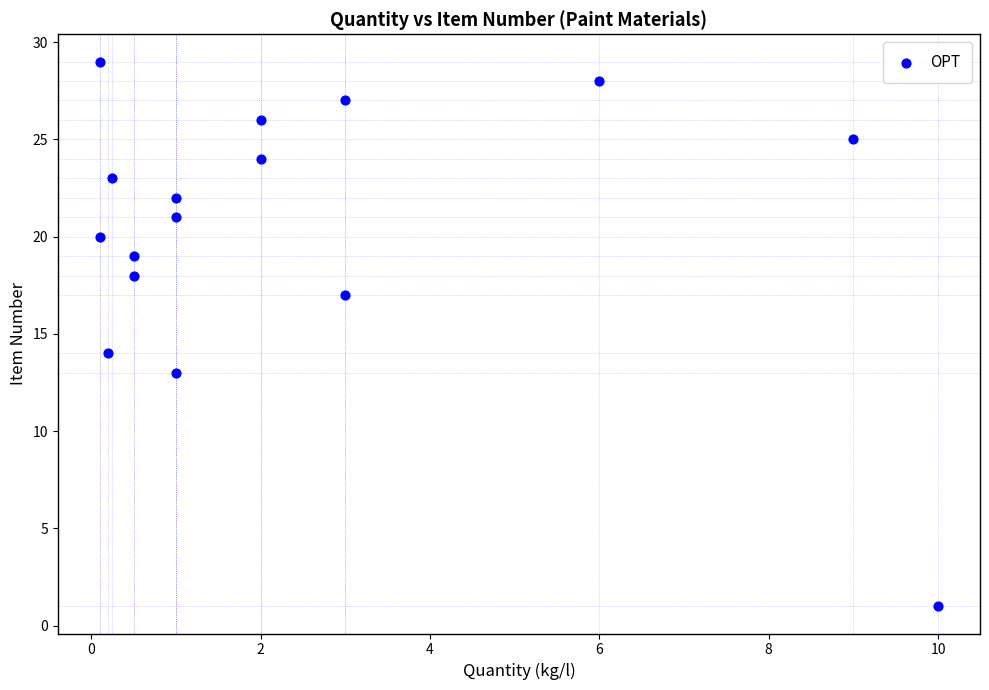

What is the range of Y values (max minus min)?

28